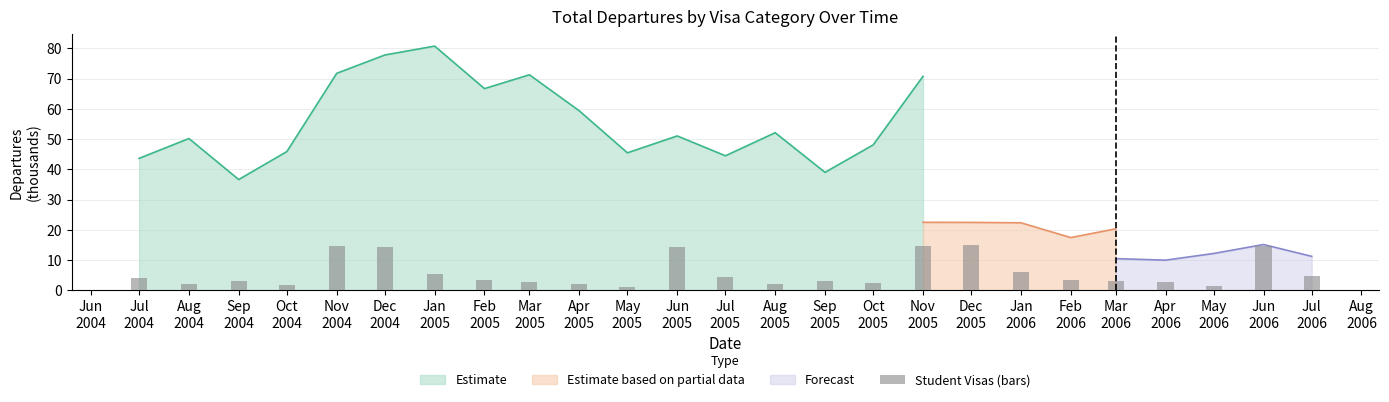

What is the sum of all values?

147.9